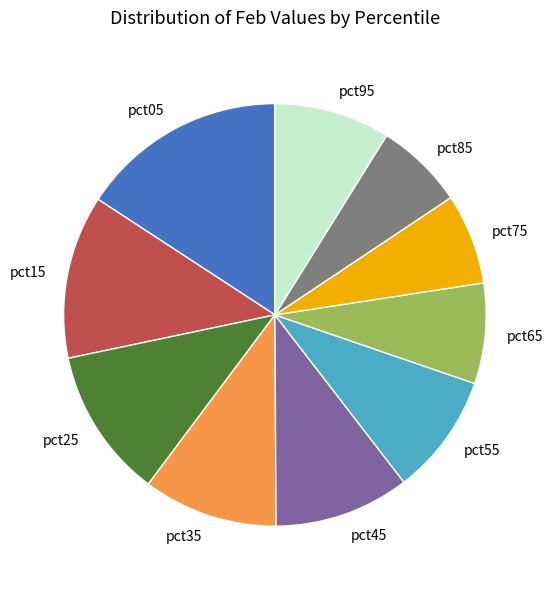

What is the largest slice in the pie chart?

pct05